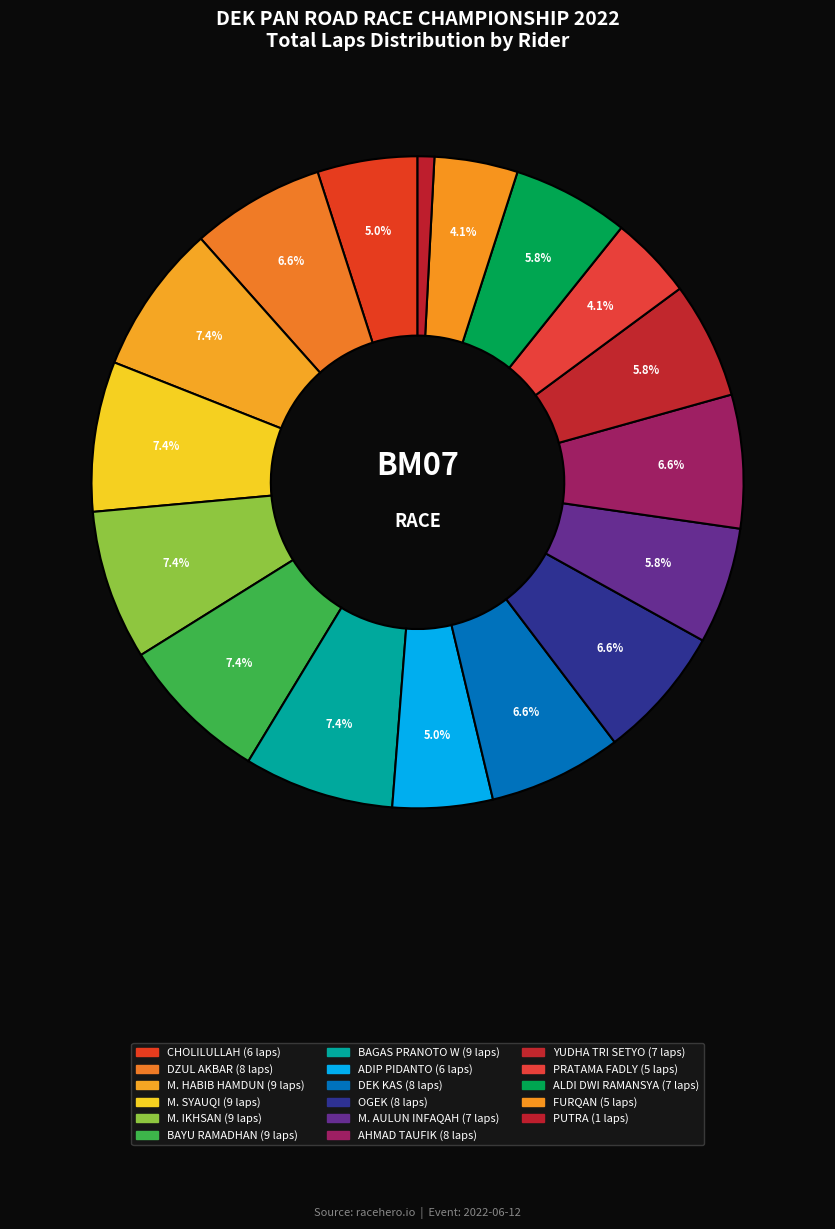

What percentage do BAYU RAMADHAN and CHOLILULLAH together represent?

12.4%